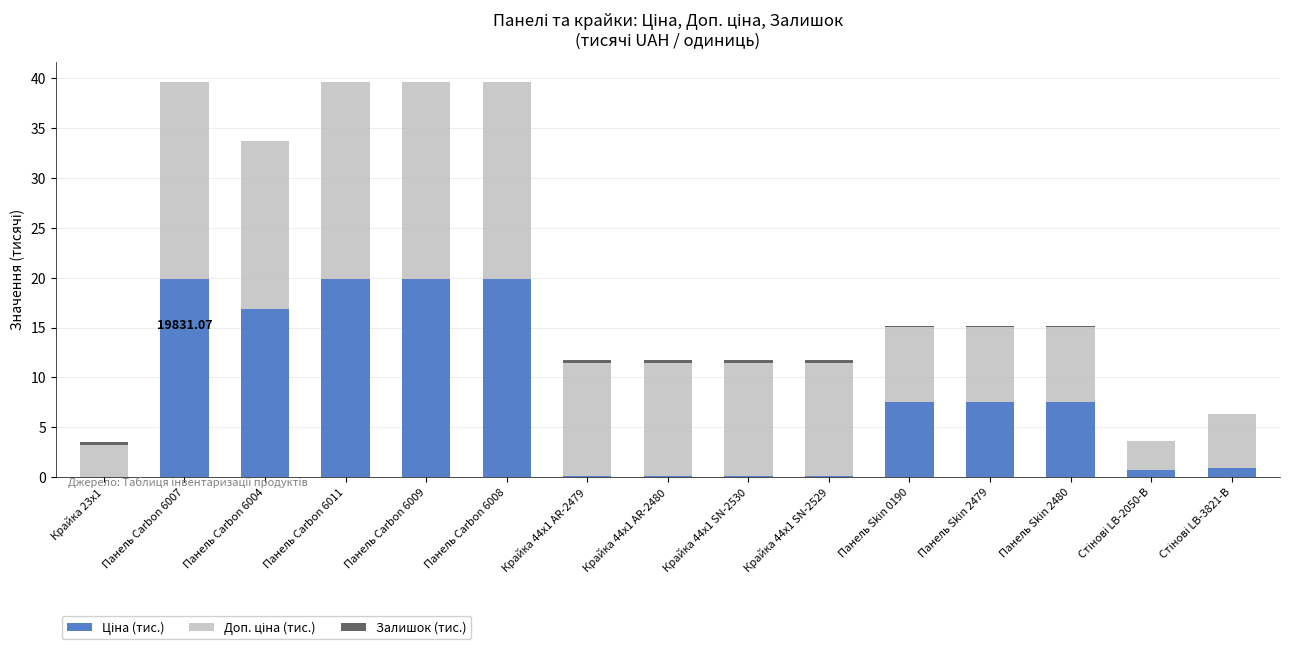

Is it true that Доп. ціна (тис.) equals 19.8 at Панель Carbon 6009?

True